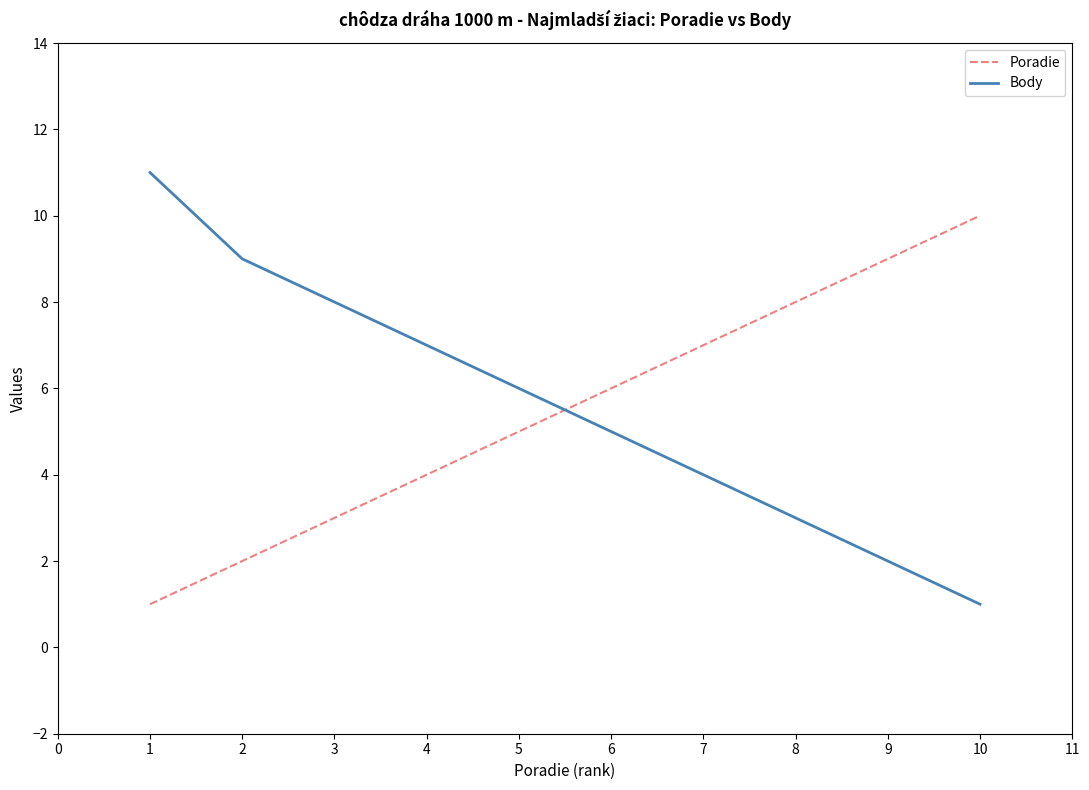

How many times do Poradie and Body cross each other?

1